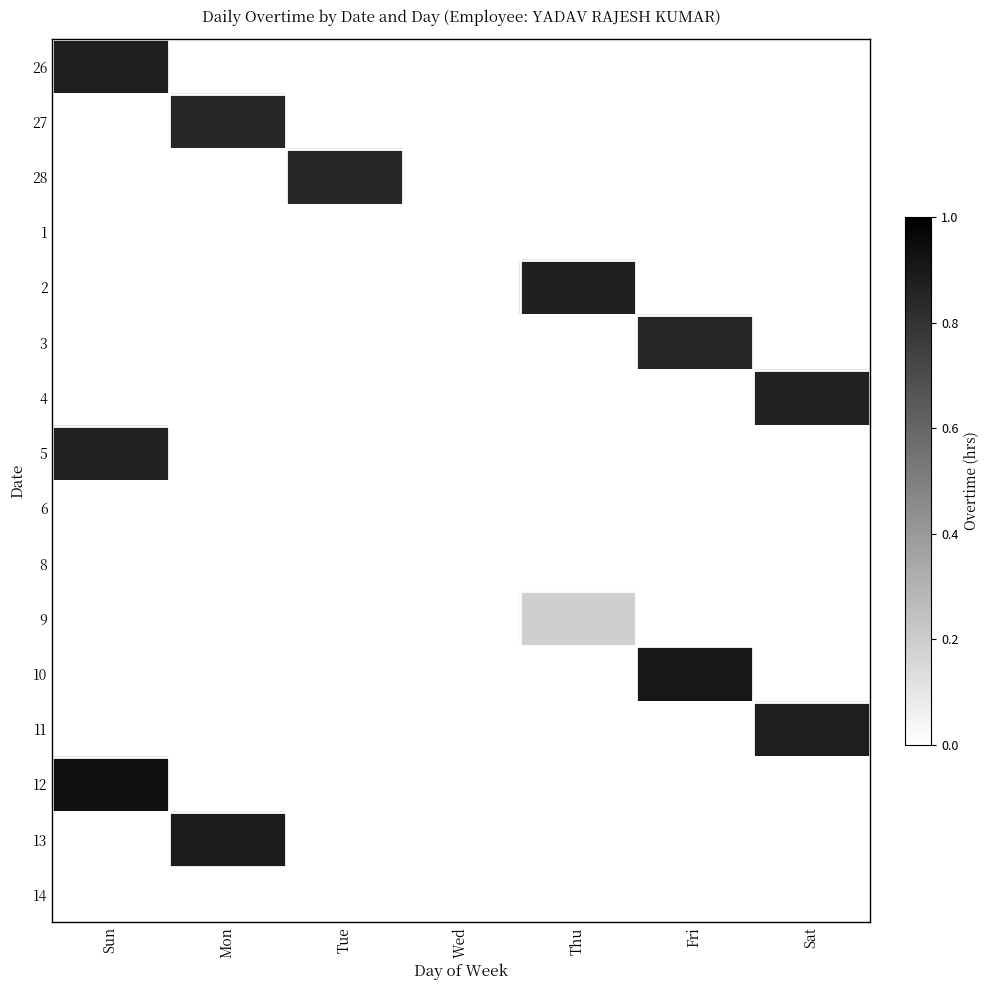

At which category is the sum across all series the highest?

Sun